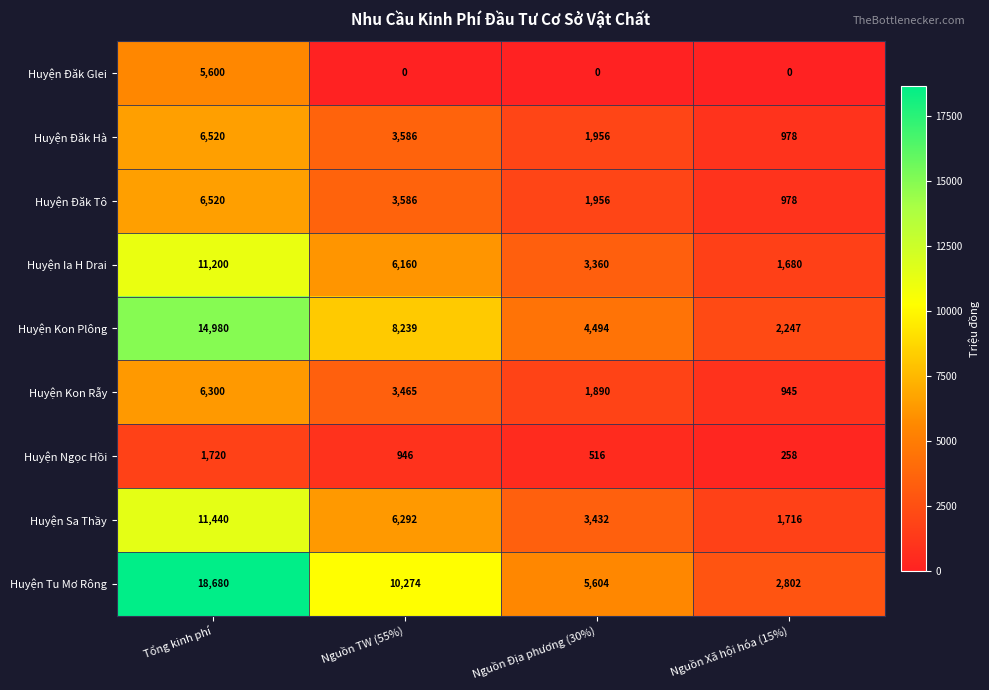

What is the total value across all series at Nguồn Địa phương (30%)?

23208